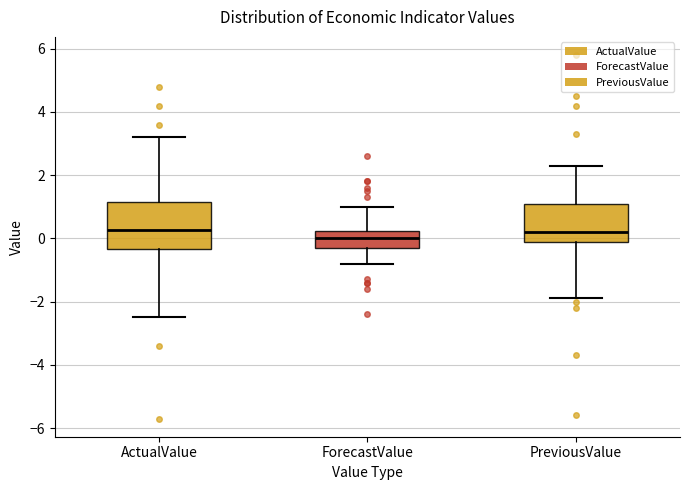

Reading left to right, read every box against the y-axis: the position of its median line, the range the box covers, and the ends of its whiskers. The values are not printed on the chart, so give them approximately, as read against the axis.

ActualValue: median 0.2, box -0.4 to 1.2, whiskers -2.4 to 3.2
ForecastValue: median 0.0, box -0.2 to 0.2, whiskers -0.8 to 1.0
PreviousValue: median 0.2, box -0.2 to 1.0, whiskers -1.8 to 2.4